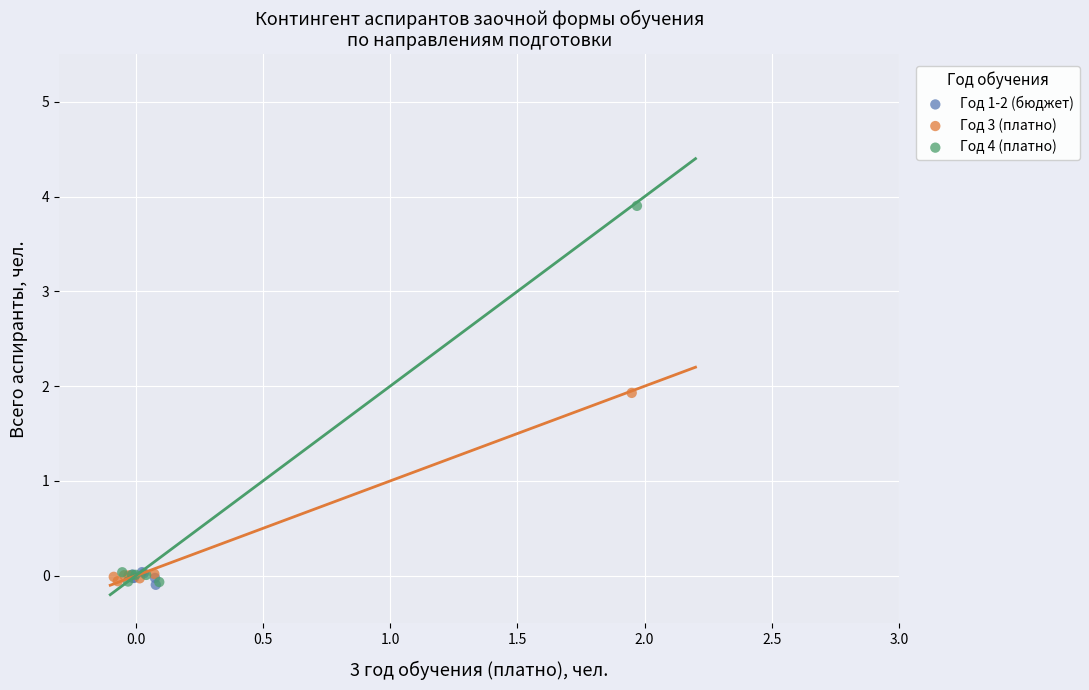

Which series has the widest spread of Y values?

Год 4 (платно)